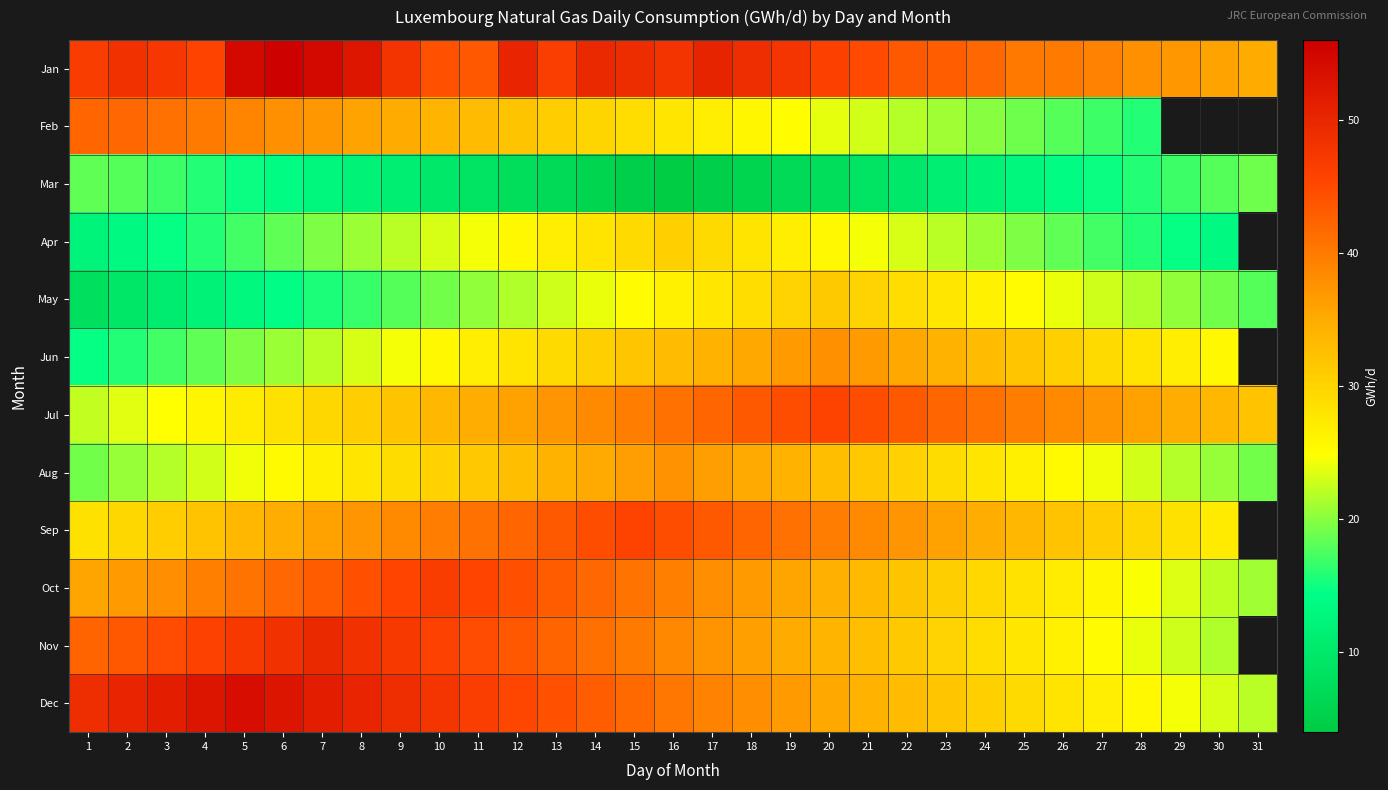

How many series are shown in this chart?

12